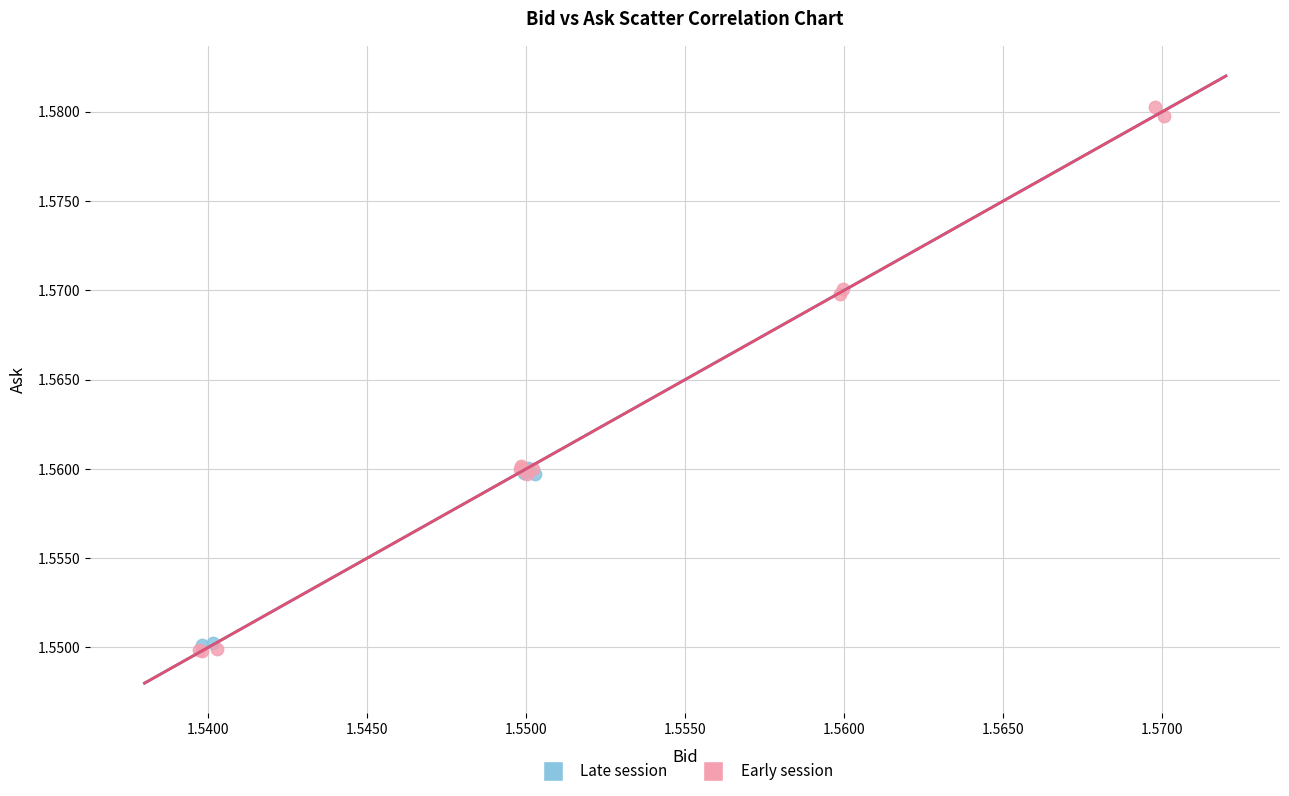

Which series reaches the minimum Y coordinate?

Early session